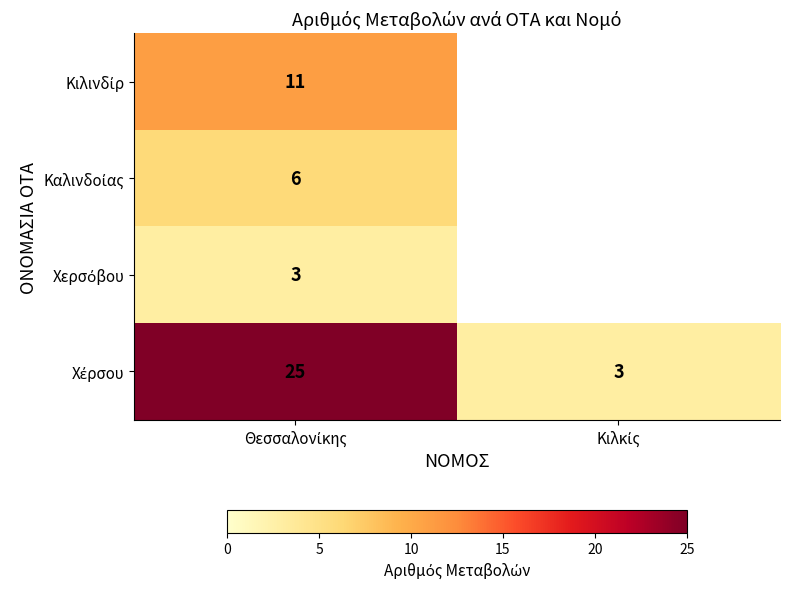

Rank the series by their maximum value, from highest to lowest.

Χέρσου, Κιλινδίρ, Καλινδοίας, Χερσόβου